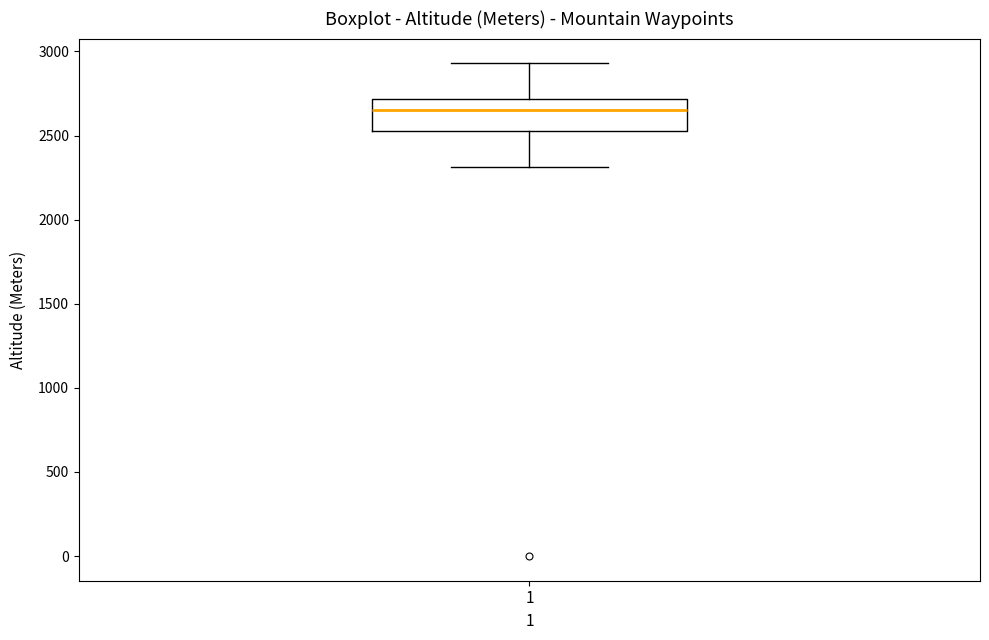

Where does the lower whisker of the box at x = 1 end on the y-axis? The values are not printed on the chart, so give them approximately, as read against the axis.

2300